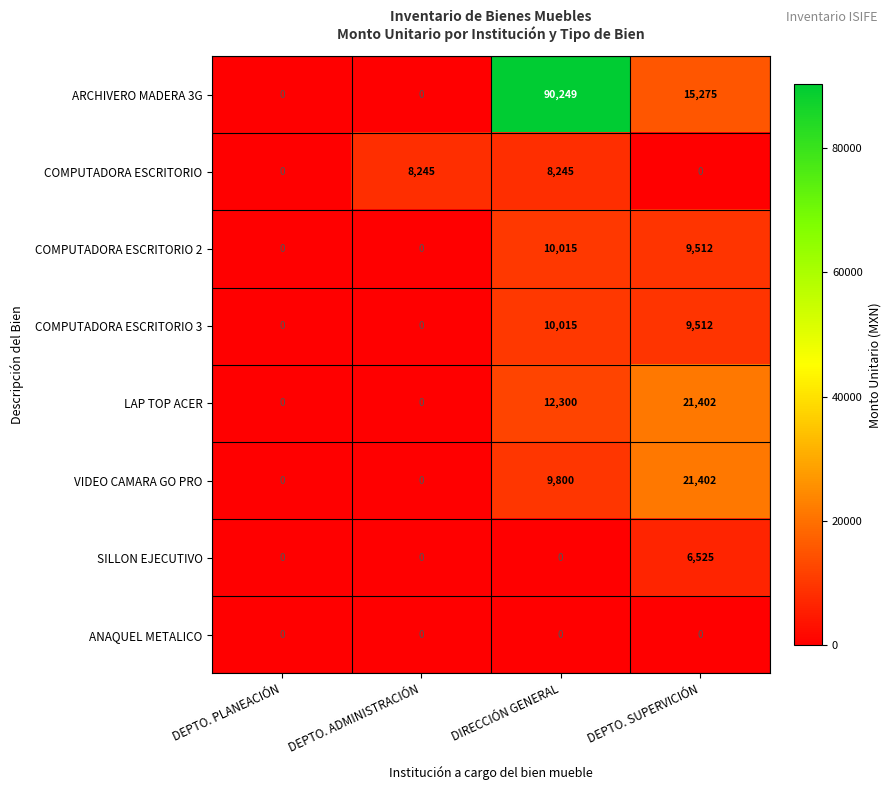

What is the difference between the maximum and minimum values in the SILLON EJECUTIVO series?

6525